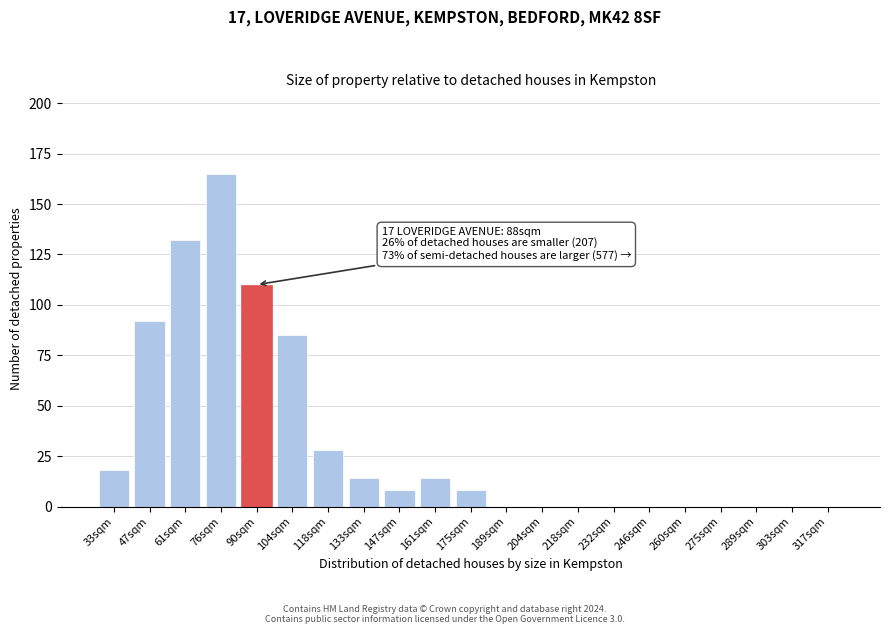

Reading left to right, what are all the values shown in this chart?

33sqm=18	47sqm=92	61sqm=132	76sqm=165	90sqm=110	104sqm=85	118sqm=28	133sqm=14	147sqm=8	161sqm=14	175sqm=8	189sqm=0	204sqm=0	218sqm=0	232sqm=0	246sqm=0	260sqm=0	275sqm=0	289sqm=0	303sqm=0	317sqm=0